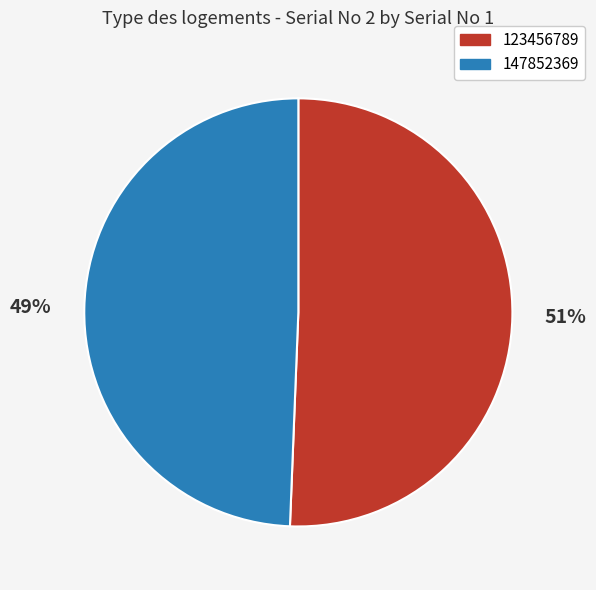

Is there a majority slice in this chart?

Yes